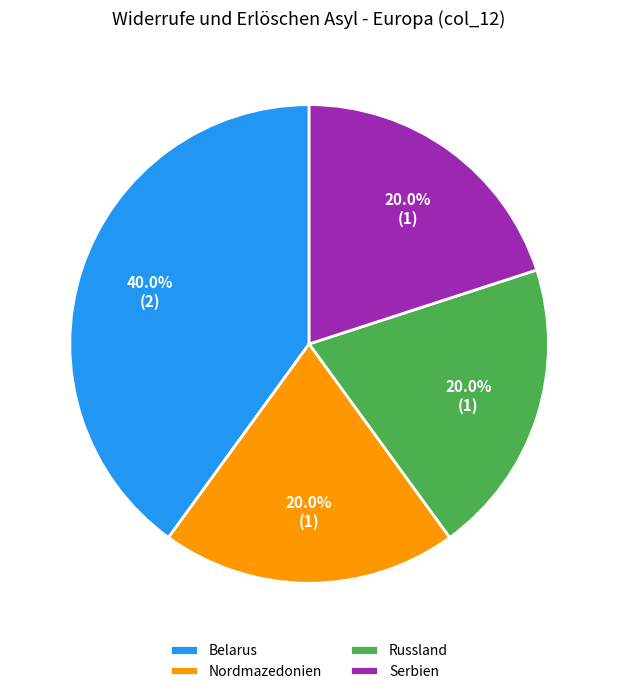

Does Serbien account for over 50% of the chart?

No